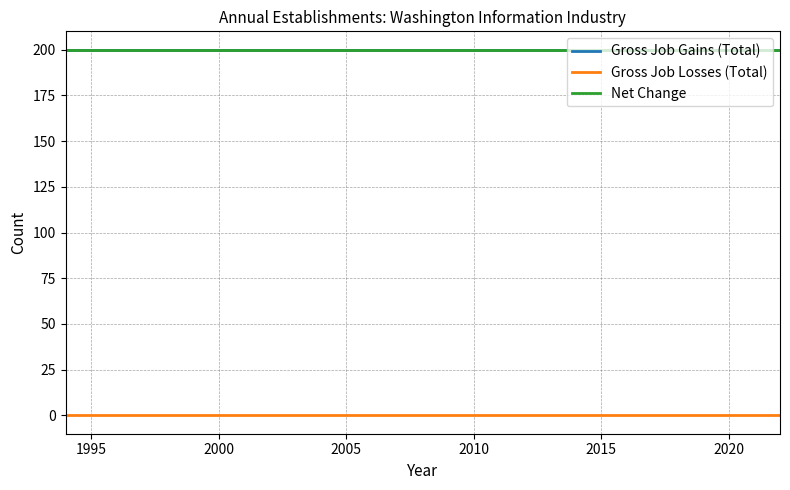

Does the chart have visible grid lines?

Yes